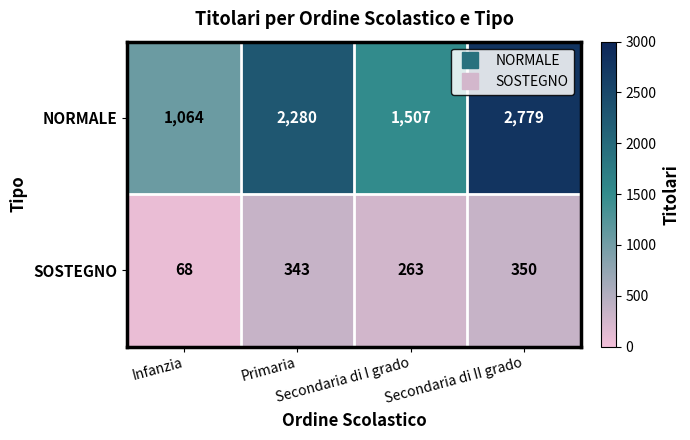

What is the average value of the NORMALE series?

1908